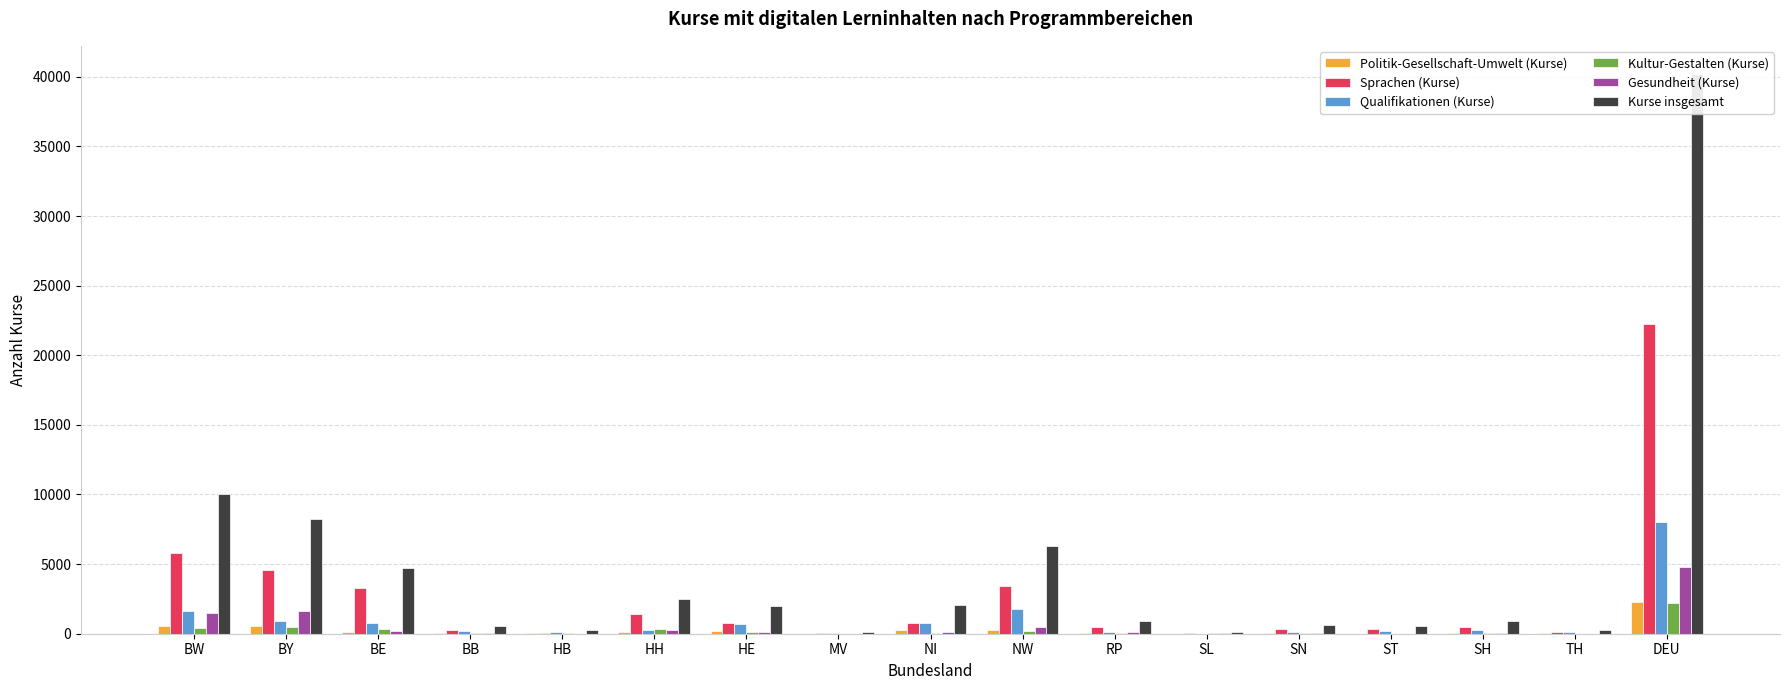

What is the difference between the second highest and second lowest values in the Politik-Gesellschaft-Umwelt (Kurse) series?

540